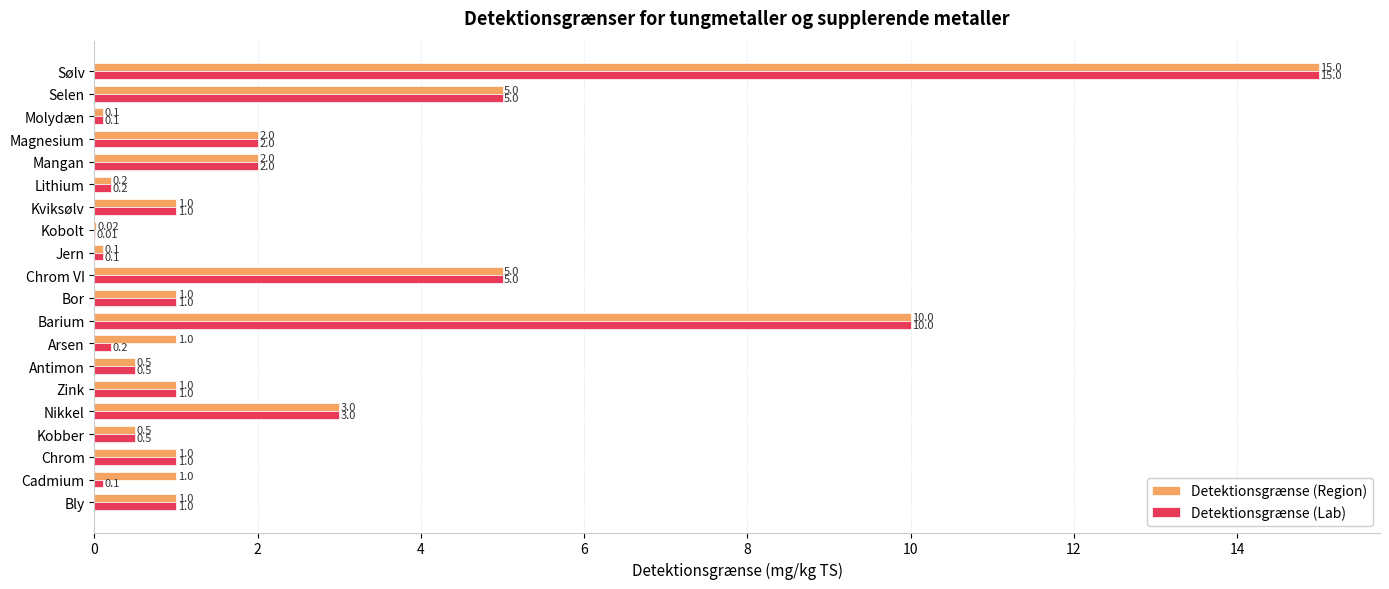

Which category has the highest value across all series?

Sølv